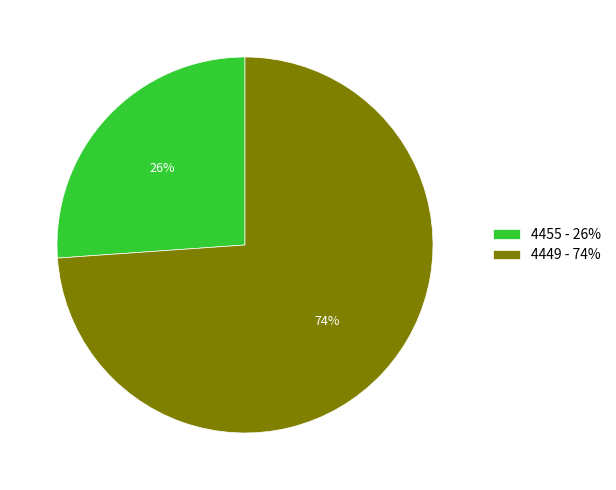

Which category has the biggest portion of the pie?

4449